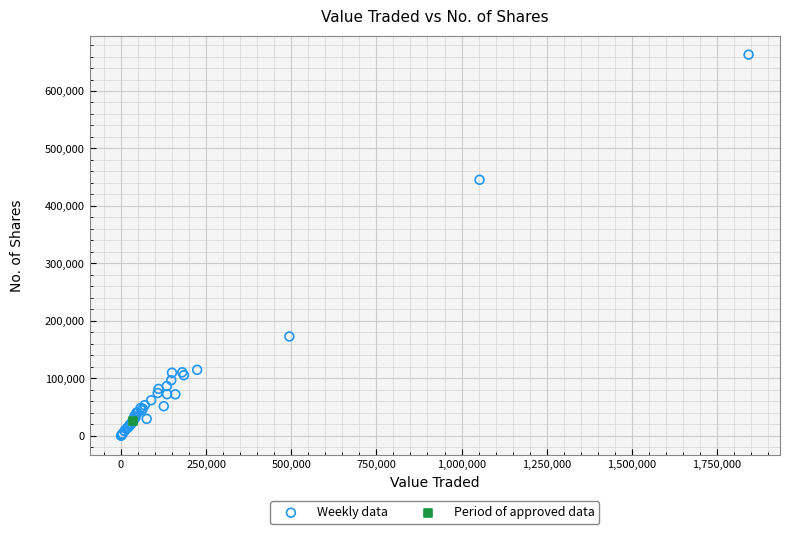

What are all the series names shown in the legend?

Weekly data, Period of approved data